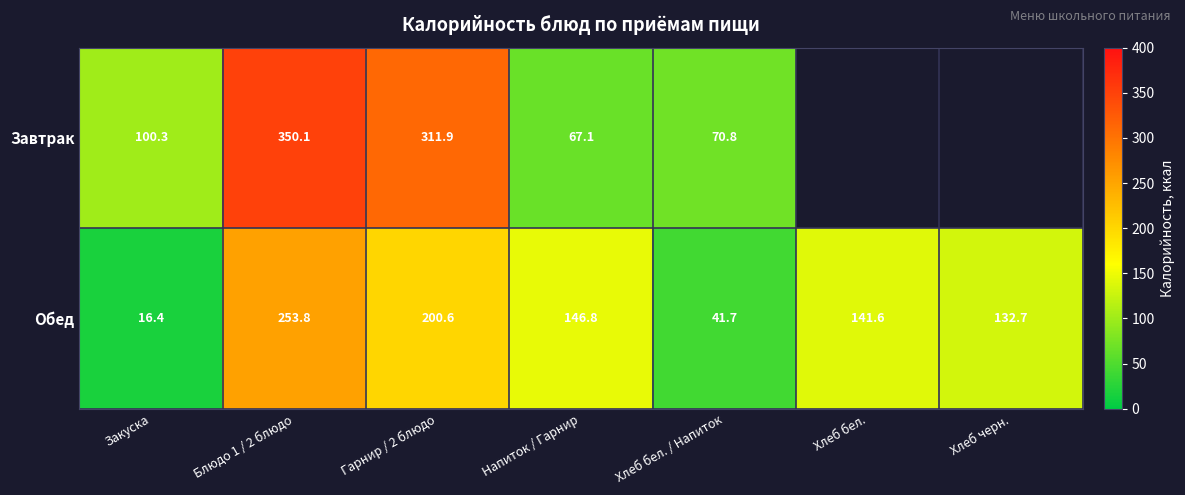

At which category does the chart reach its minimum across all series?

Закуска